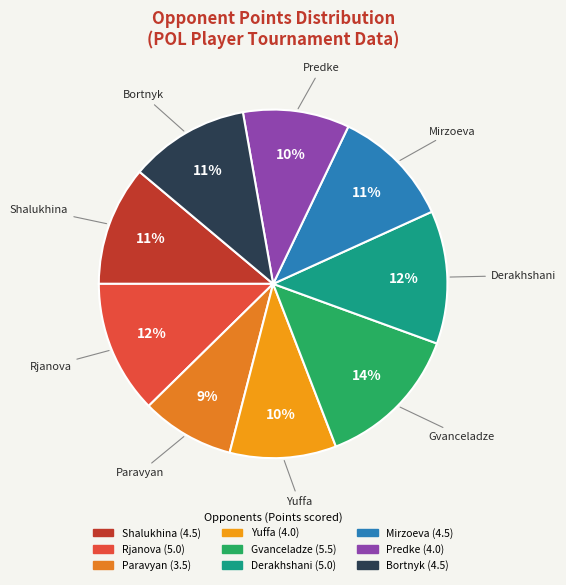

To the nearest percent, what is the average slice percentage?

11%